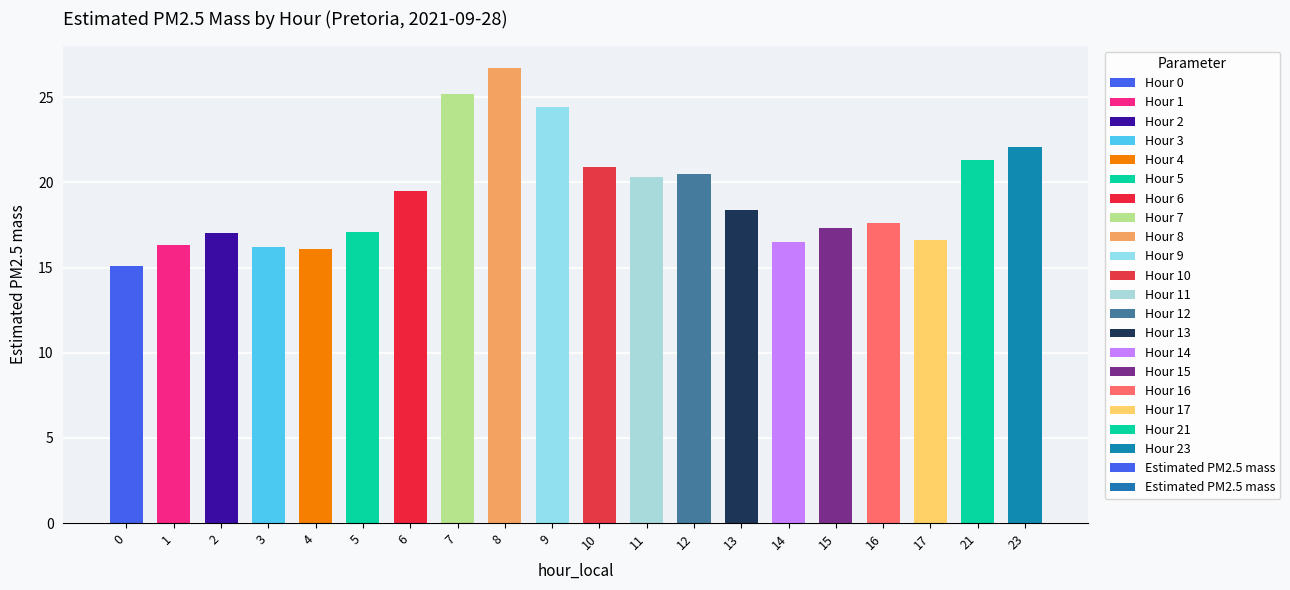

Is it true that the value at 3 is 16.2?

True